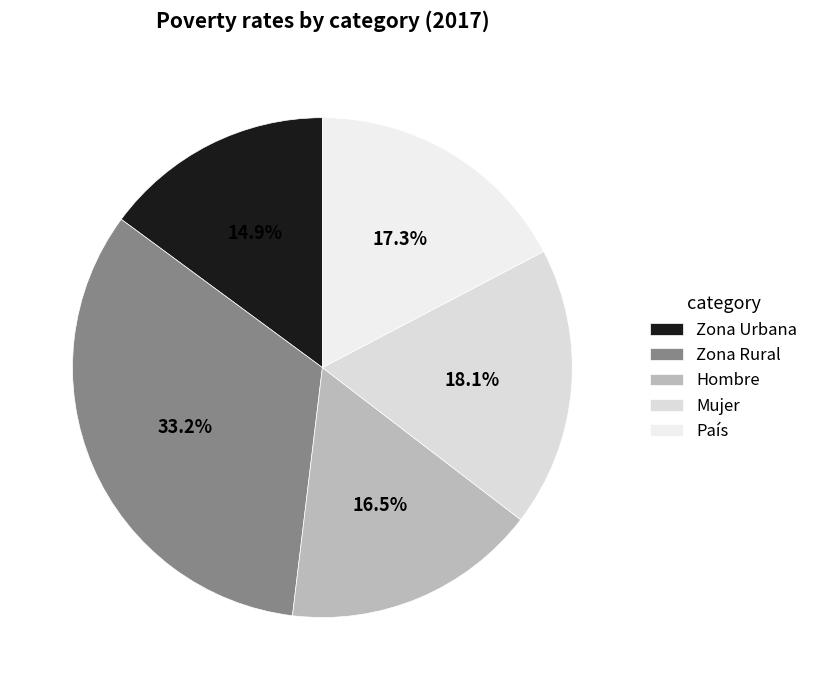

Does Mujer account for over 50% of the chart?

No